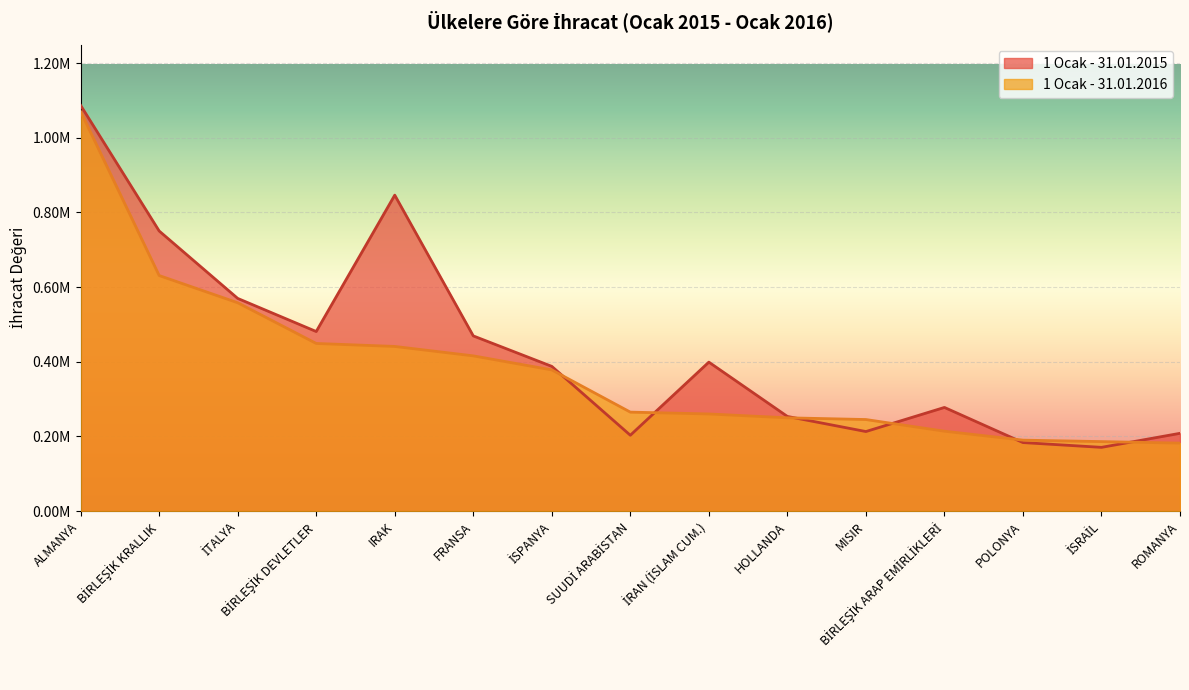

Is it true that 1 Ocak - 31.01.2015 equals 193991.7 at İRAN (İSLAM CUM.)?

False